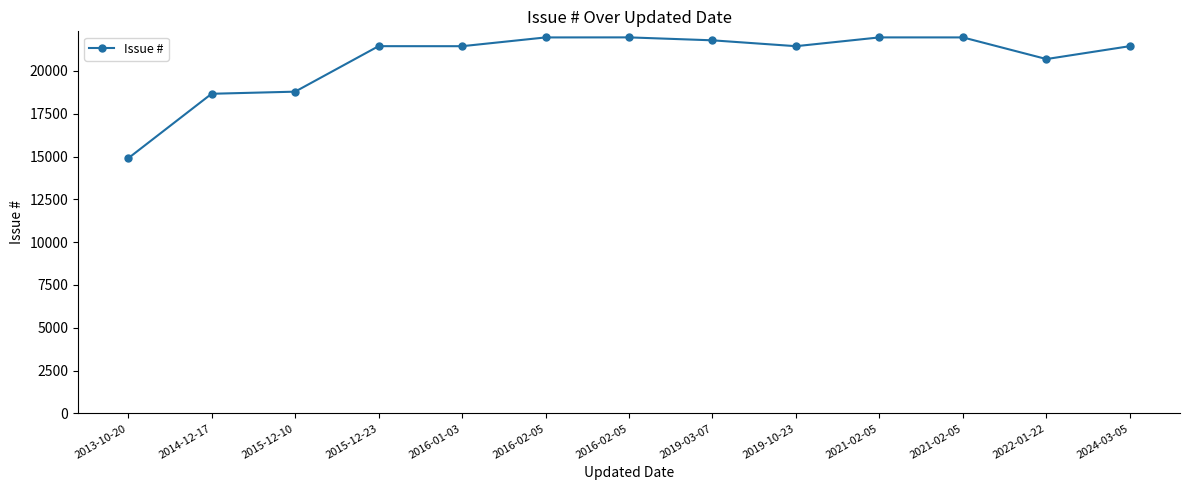

How many points are higher than both their immediate neighbors (excluding endpoints)?

3